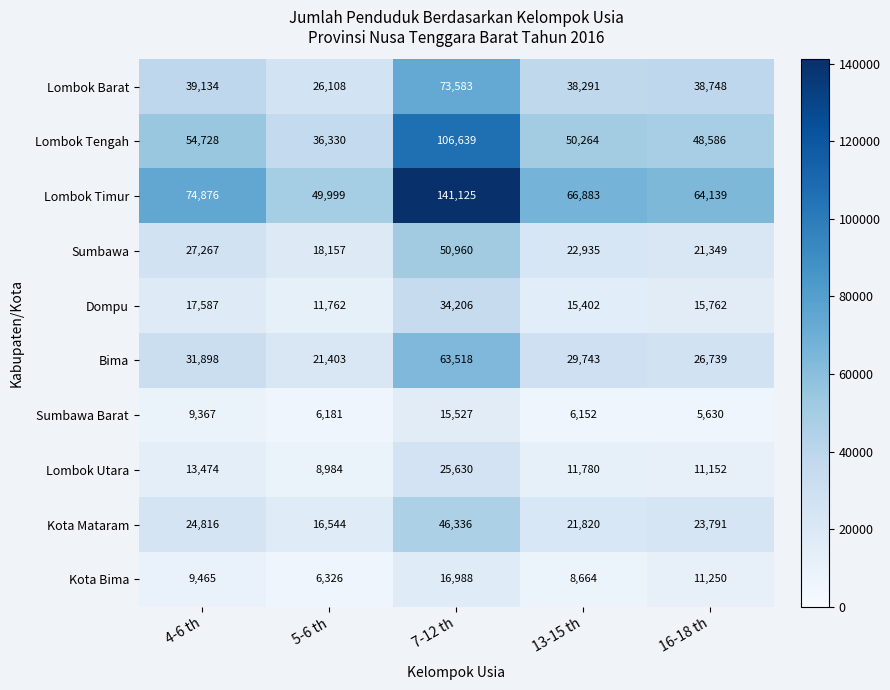

At which category is the sum across all series the highest?

7-12 th